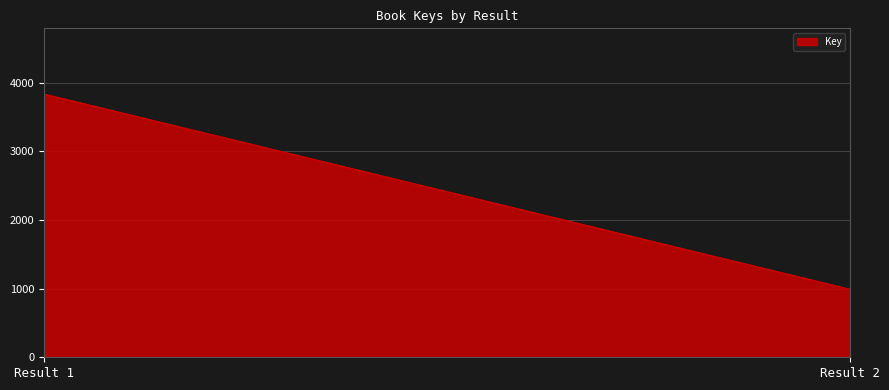

What is the greatest value displayed?

3834.0